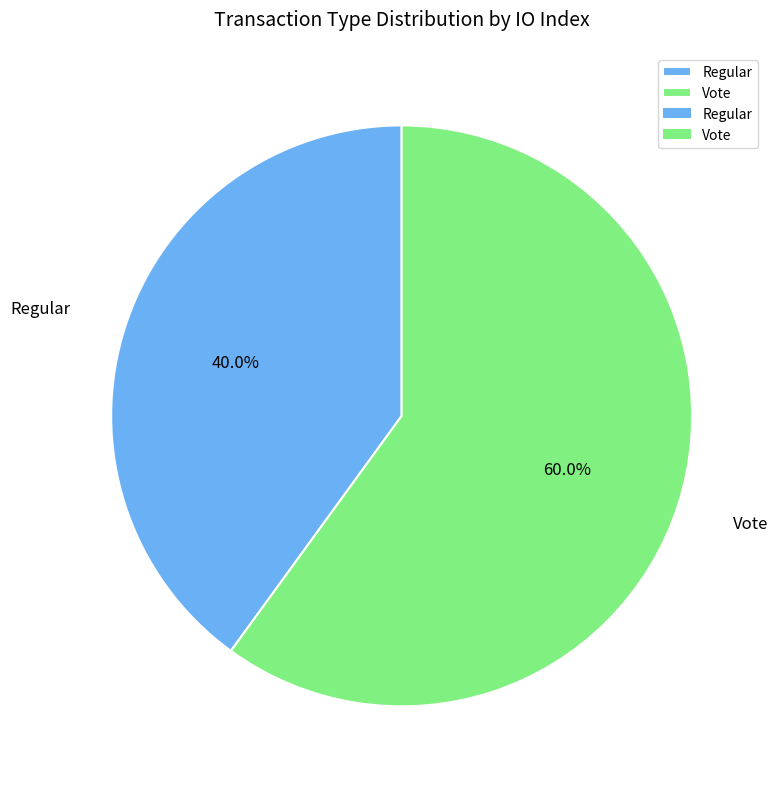

How much of the chart is everything except Vote?

40.0%